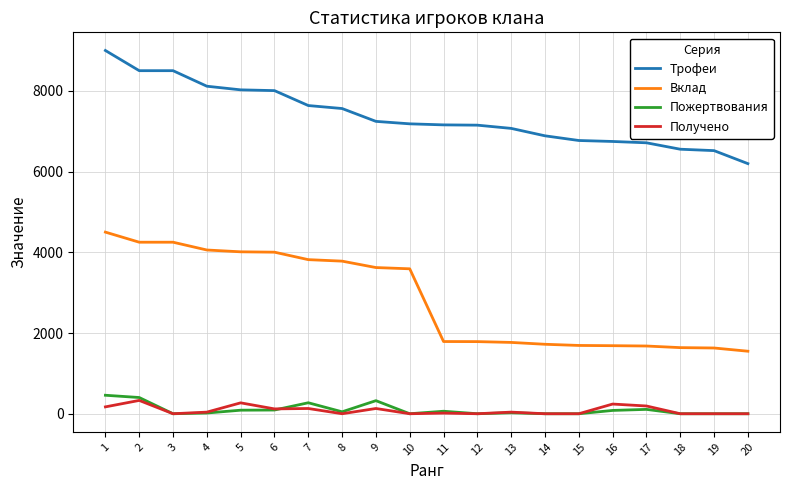

What is the maximum value shown in the chart?

9000